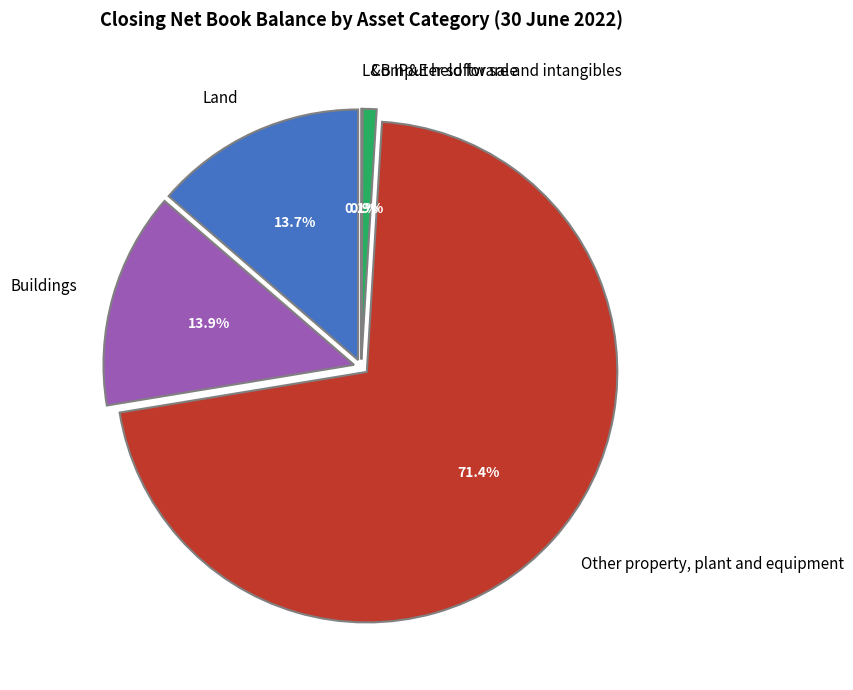

Combined, do Other property, plant and equipment and Computer software and intangibles account for over 50%?

Yes